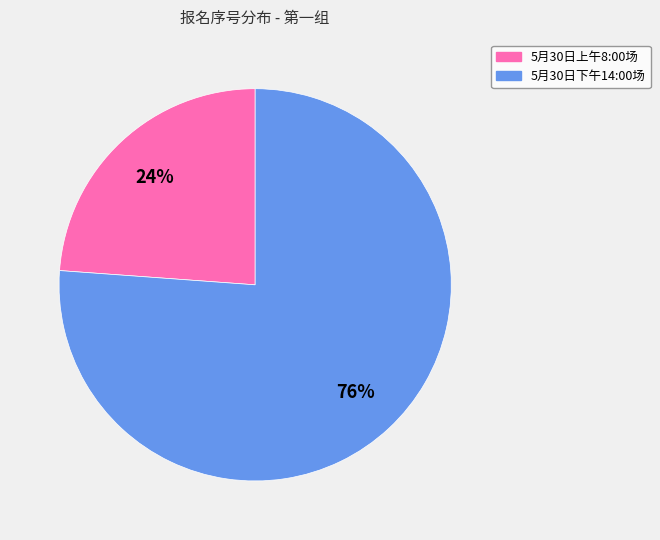

Which category has the biggest portion of the pie?

5月30日下午14:00场